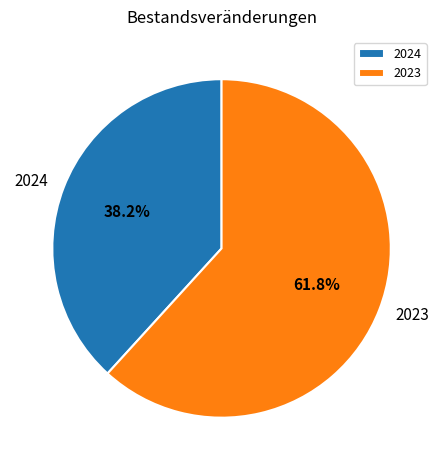

Do 2023 and 2024 together represent more than half of the pie?

Yes